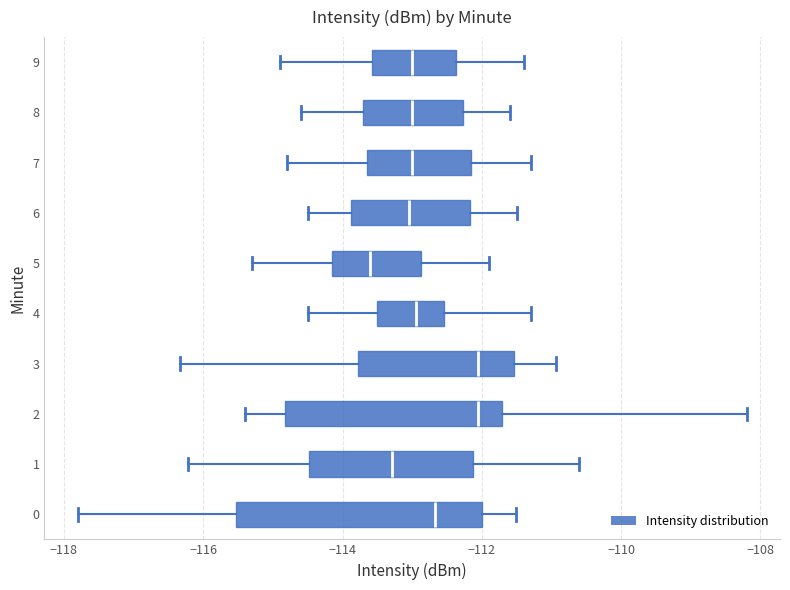

Reading bottom to top, read every box against the x-axis: the position of its median line, the range the box covers, and the ends of its whiskers. The values are not printed on the chart, so give them approximately, as read against the axis.

0: median -112.6, box -115.6 to -112.0, whiskers -117.8 to -111.6
1: median -113.2, box -114.4 to -112.2, whiskers -116.2 to -110.6
2: median -112.0, box -114.8 to -111.8, whiskers -115.4 to -108.2
3: median -112.0, box -113.8 to -111.6, whiskers -116.4 to -111.0
4: median -113.0, box -113.4 to -112.6, whiskers -114.4 to -111.2
5: median -113.6, box -114.2 to -112.8, whiskers -115.2 to -111.8
6: median -113.0, box -113.8 to -112.2, whiskers -114.4 to -111.4
7: median -113.0, box -113.6 to -112.2, whiskers -114.8 to -111.2
8: median -113.0, box -113.6 to -112.2, whiskers -114.6 to -111.6
9: median -113.0, box -113.6 to -112.4, whiskers -114.8 to -111.4